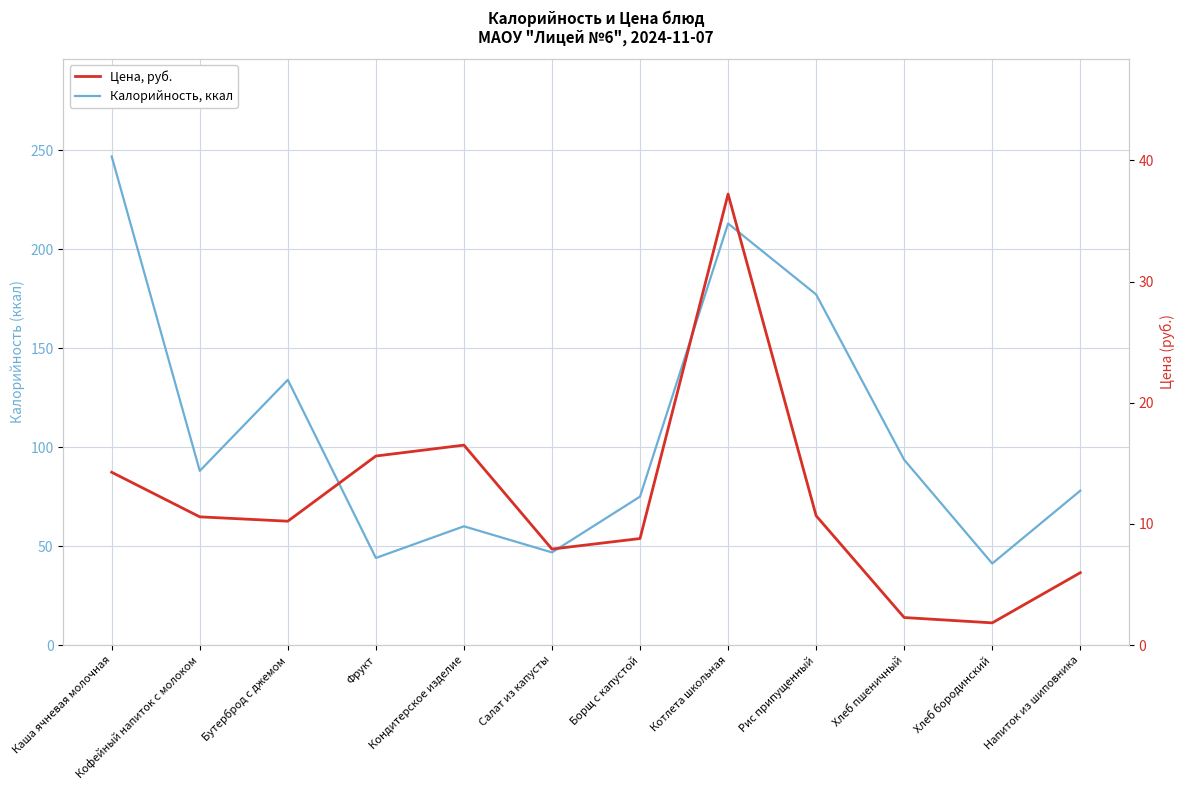

At Хлеб бородинский, list the series in order from largest to smallest.

Калорийность, ккал, Цена, руб.